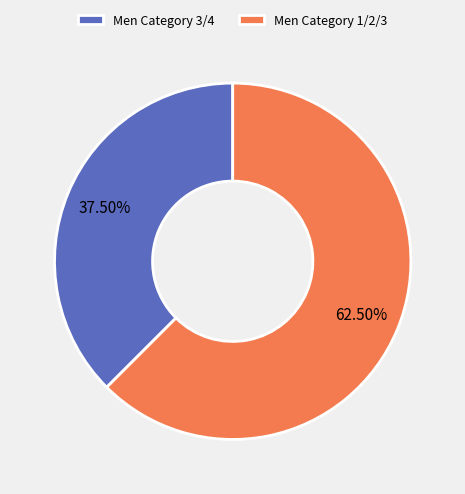

Which has a higher value, Men Category 3/4 or Men Category 1/2/3?

Men Category 1/2/3